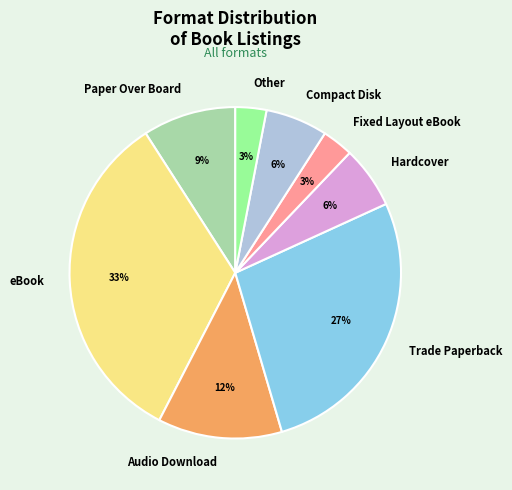

To the nearest percent, what is the difference between the Trade Paperback and Other slice percentages?

24%